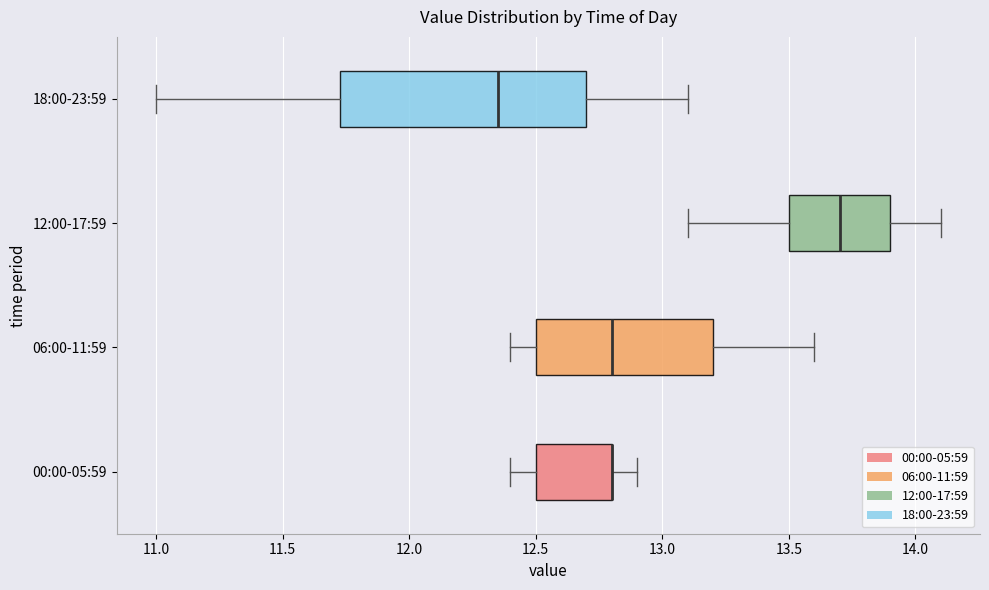

Reading bottom to top, read every box against the x-axis: the position of its median line, the range the box covers, and the ends of its whiskers. The values are not printed on the chart, so give them approximately, as read against the axis.

00:00-05:59: median 12.80 (drawn on the box's right edge), box 12.50 to 12.80, whiskers 12.40 to 12.90
06:00-11:59: median 12.80, box 12.50 to 13.20, whiskers 12.40 to 13.60
12:00-17:59: median 13.70, box 13.50 to 13.90, whiskers 13.10 to 14.10
18:00-23:59: median 12.35, box 11.75 to 12.70, whiskers 11.00 to 13.10